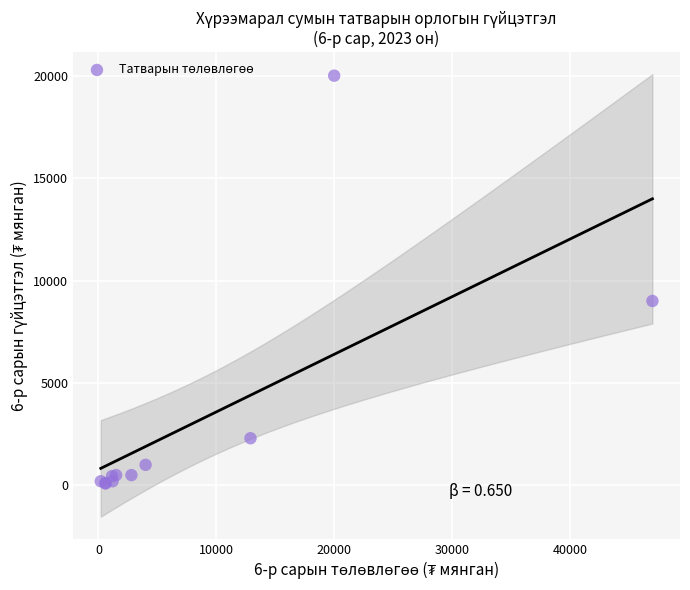

What Y value in the scatter plot is closest to 10050?

9000